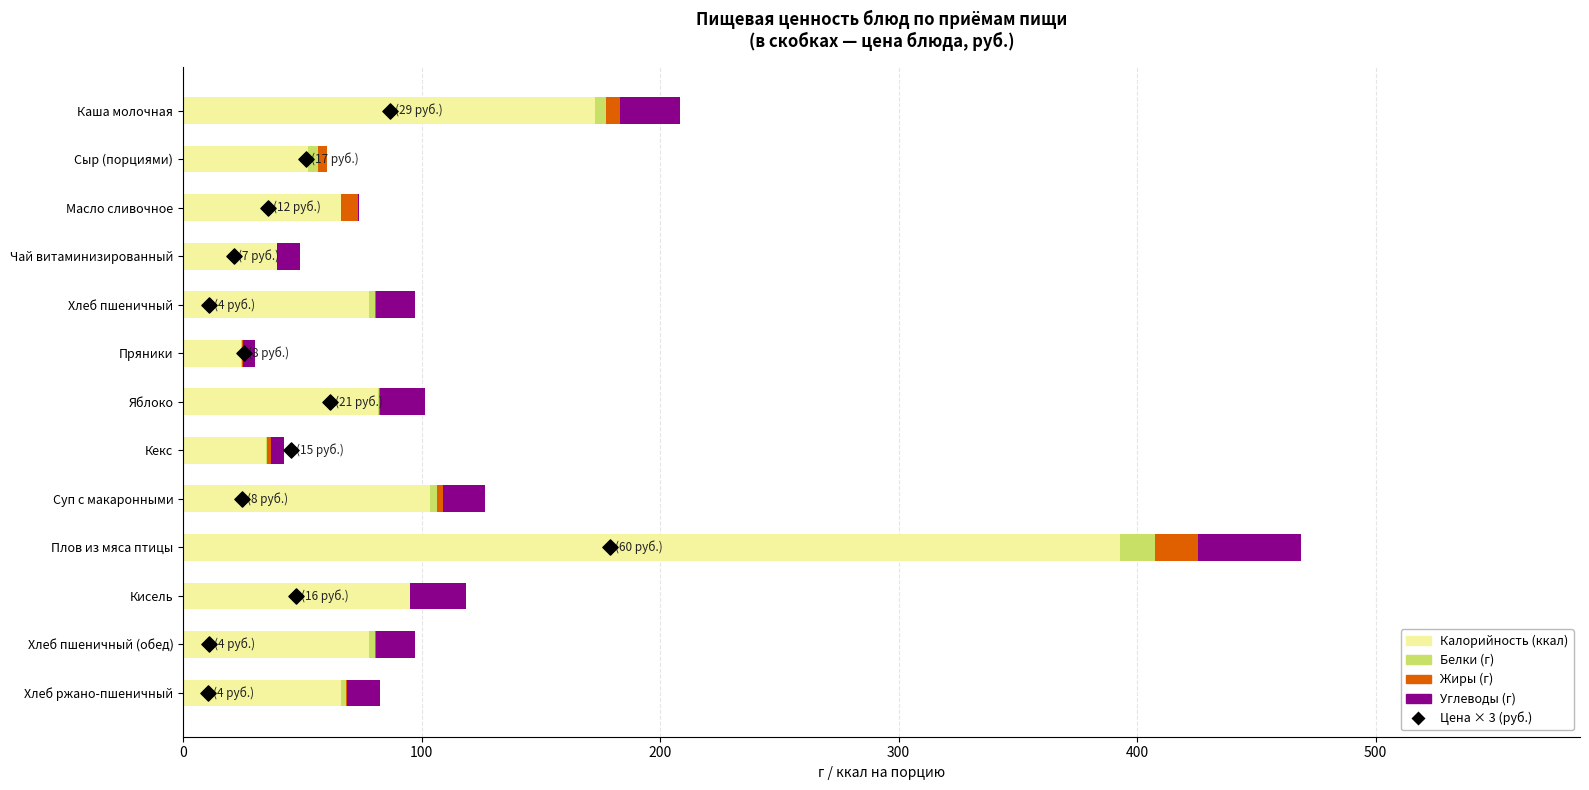

Which series contains the highest Y value?

Калорийность (ккал)